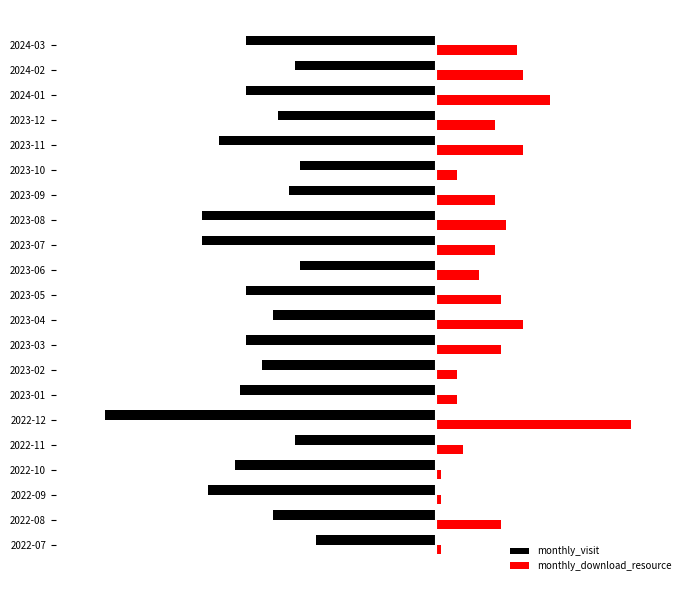

What are all the series names shown in the legend?

monthly_visit, monthly_download_resource